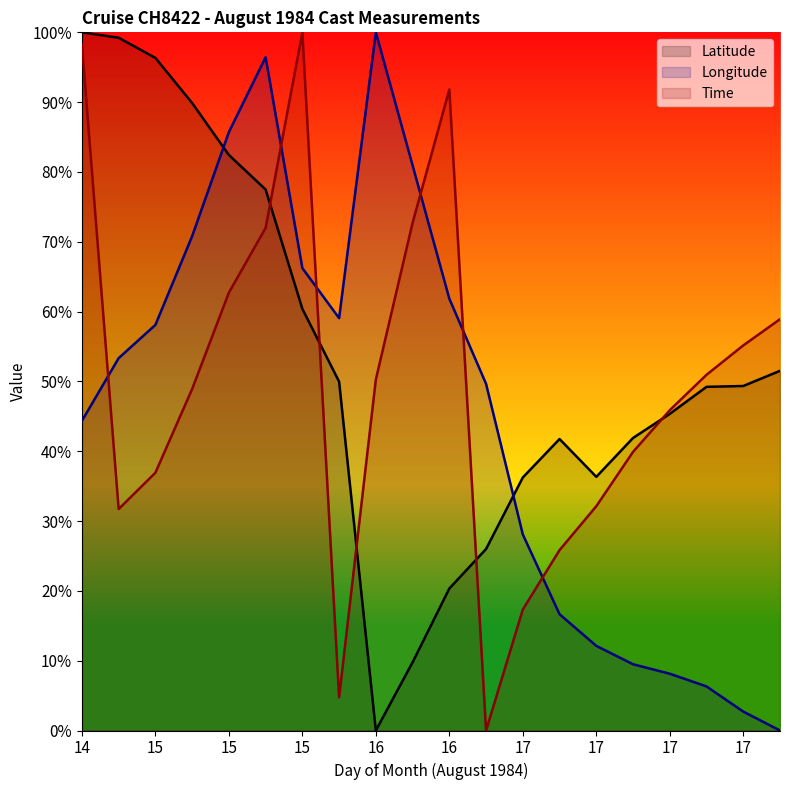

How many distinct data groups are displayed?

3